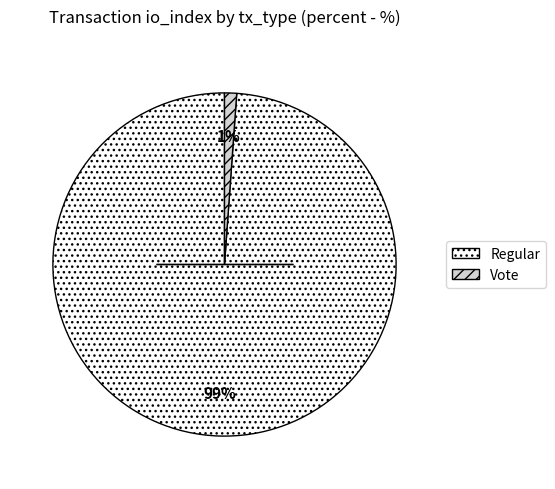

To the nearest percent, what is the difference between the largest and smallest slice percentages?

98%